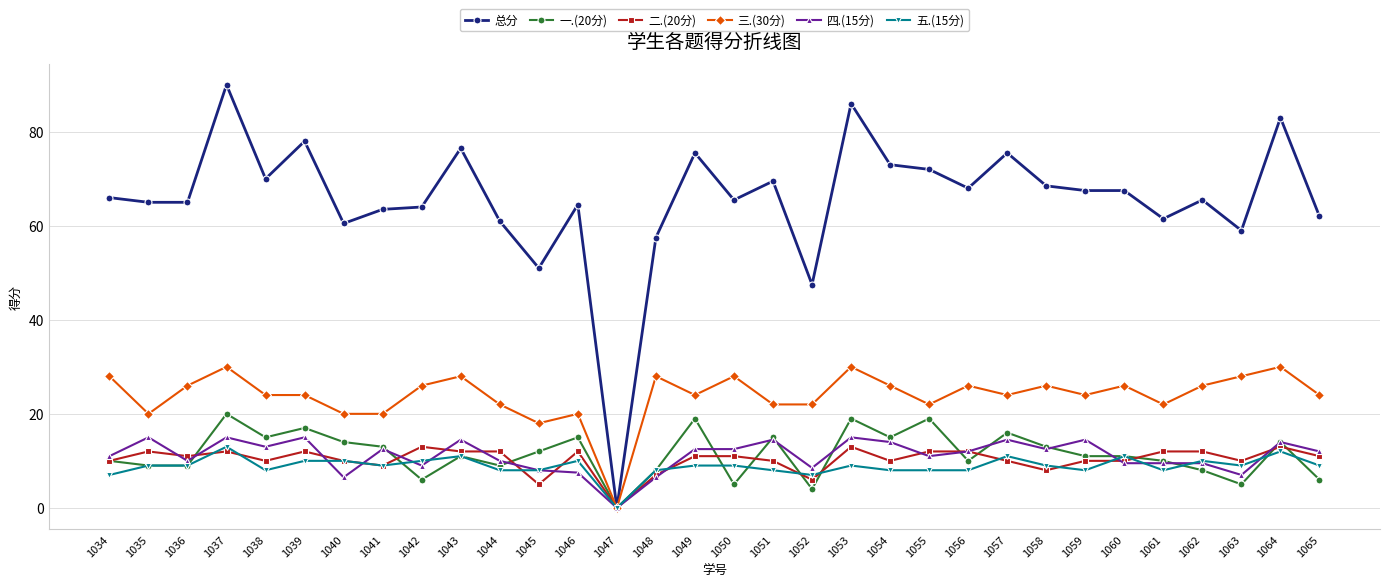

Reading left to right, extract all data points from this chart.

总分: 66.0	65.0	65.0	90.0	70.0	78.0	60.5	63.5	64.0	76.5	61.0	51.0	64.5	0.0	57.5	75.5	65.5	69.5	47.5	86.0	73.0	72.0	68.0	75.5	68.5	67.5	67.5	61.5	65.5	59.0	83.0	62.0
一.(20分): 10.0	9.0	9.0	20.0	15.0	17.0	14.0	13.0	6.0	11.0	9.0	12.0	15.0	0.0	8.0	19.0	5.0	15.0	4.0	19.0	15.0	19.0	10.0	16.0	13.0	11.0	11.0	10.0	8.0	5.0	14.0	6.0
二.(20分): 10.0	12.0	11.0	12.0	10.0	12.0	10.0	9.0	13.0	12.0	12.0	5.0	12.0	0.0	7.0	11.0	11.0	10.0	6.0	13.0	10.0	12.0	12.0	10.0	8.0	10.0	10.0	12.0	12.0	10.0	13.0	11.0
三.(30分): 28.0	20.0	26.0	30.0	24.0	24.0	20.0	20.0	26.0	28.0	22.0	18.0	20.0	0.0	28.0	24.0	28.0	22.0	22.0	30.0	26.0	22.0	26.0	24.0	26.0	24.0	26.0	22.0	26.0	28.0	30.0	24.0
四.(15分): 11.0	15.0	10.0	15.0	13.0	15.0	6.5	12.5	9.0	14.5	10.0	8.0	7.5	0.0	6.5	12.5	12.5	14.5	8.5	15.0	14.0	11.0	12.0	14.5	12.5	14.5	9.5	9.5	9.5	7.0	14.0	12.0
五.(15分): 7.0	9.0	9.0	13.0	8.0	10.0	10.0	9.0	10.0	11.0	8.0	8.0	10.0	0.0	8.0	9.0	9.0	8.0	7.0	9.0	8.0	8.0	8.0	11.0	9.0	8.0	11.0	8.0	10.0	9.0	12.0	9.0